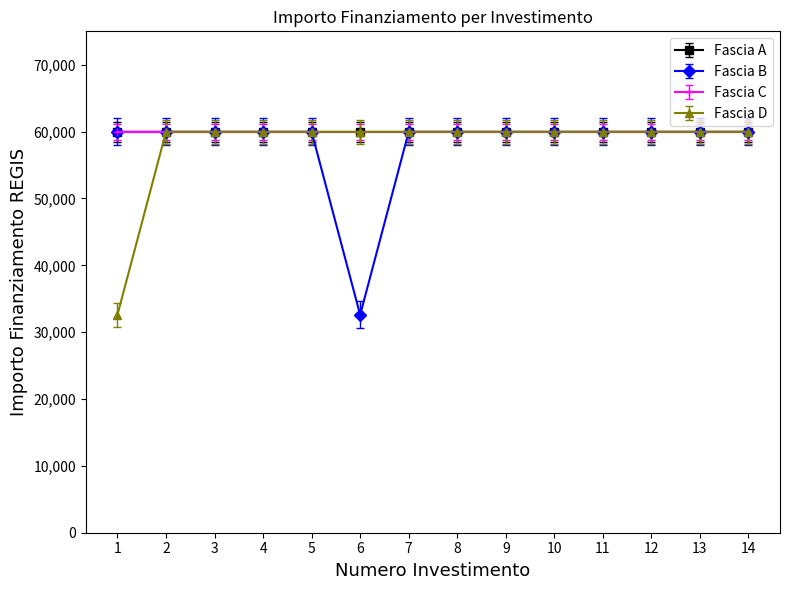

Which series has the widest spread of values?

Fascia B